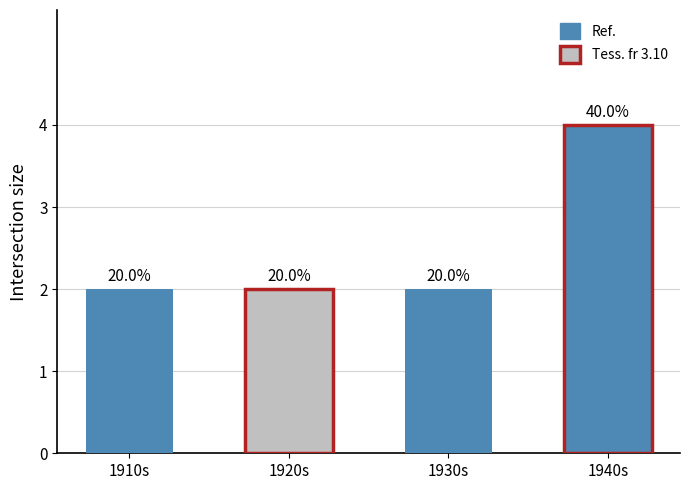

Are the bars horizontal?

No